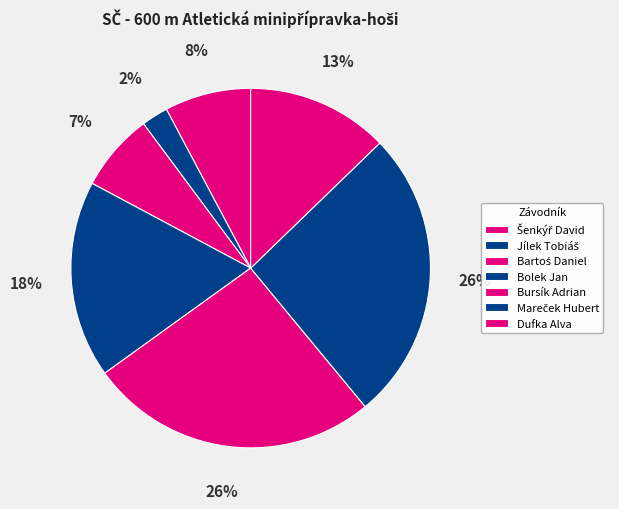

Which category has the smallest portion of the pie?

Jílek Tobiáš